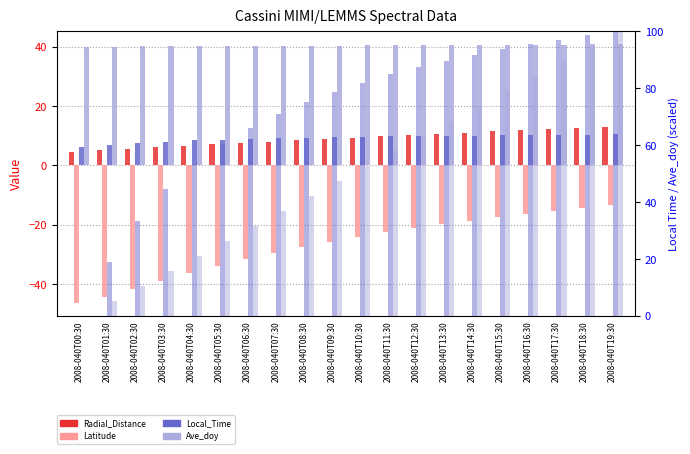

Which series has the largest range (max minus min)?

Local_Time (scaled)